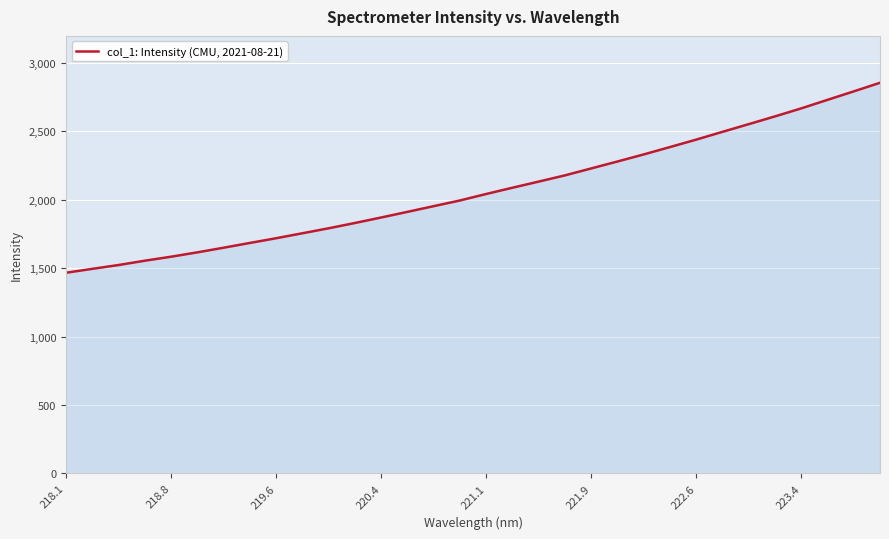

What is the smallest value displayed?

1467.4